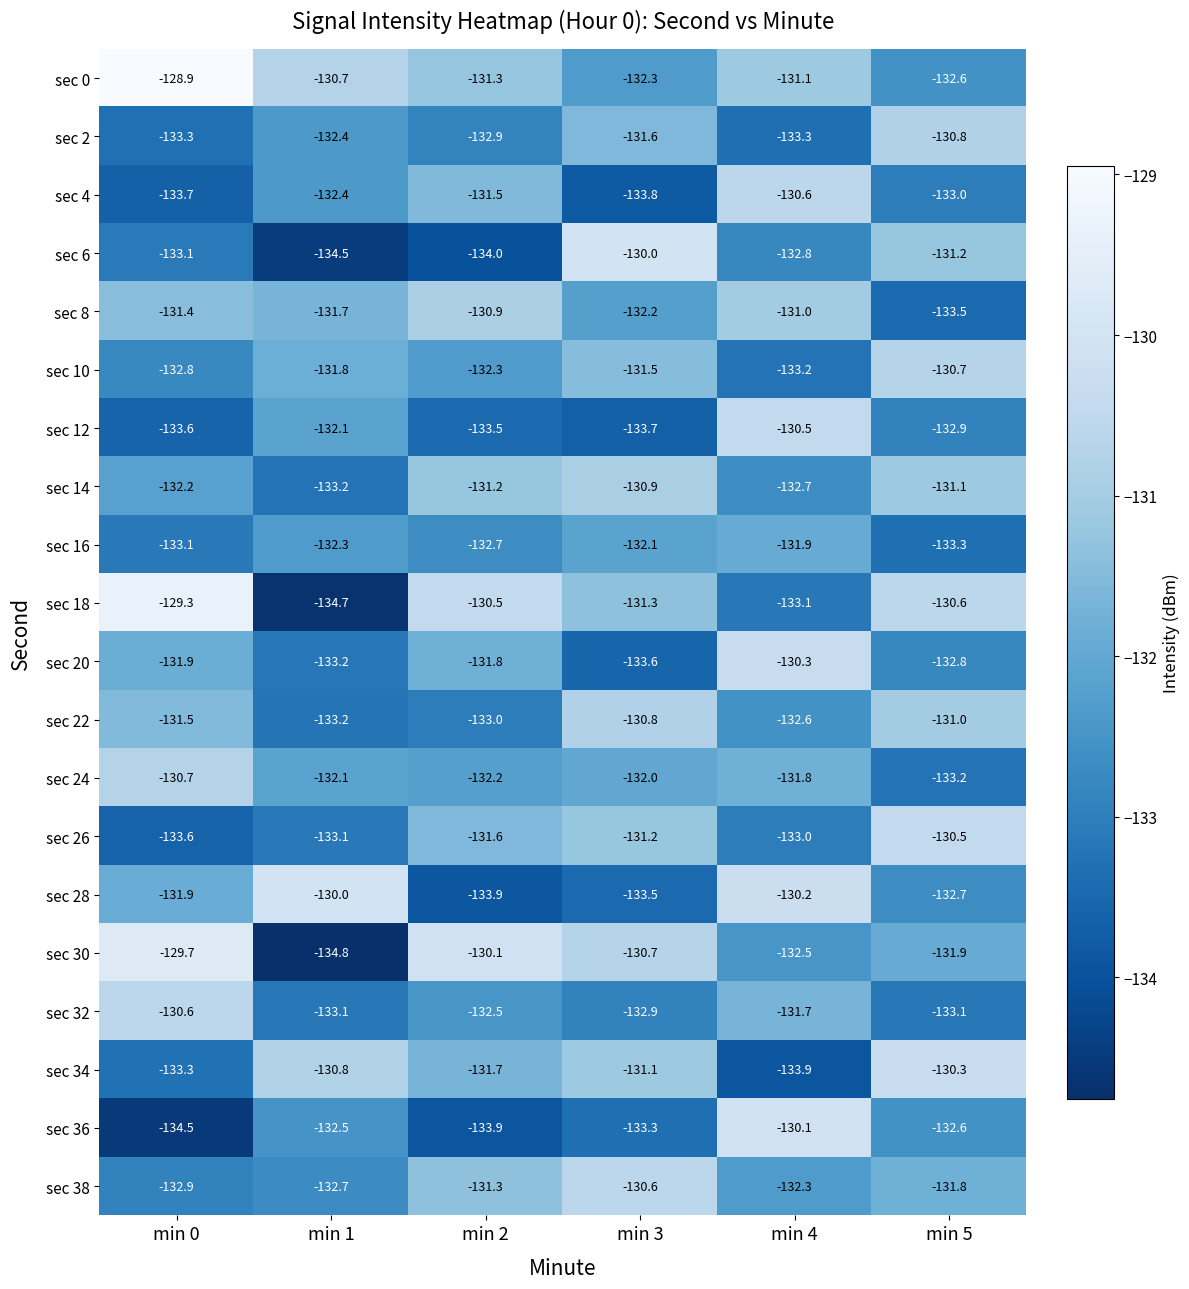

Between min 3 and min 5, which series saw the biggest shift?

sec 8